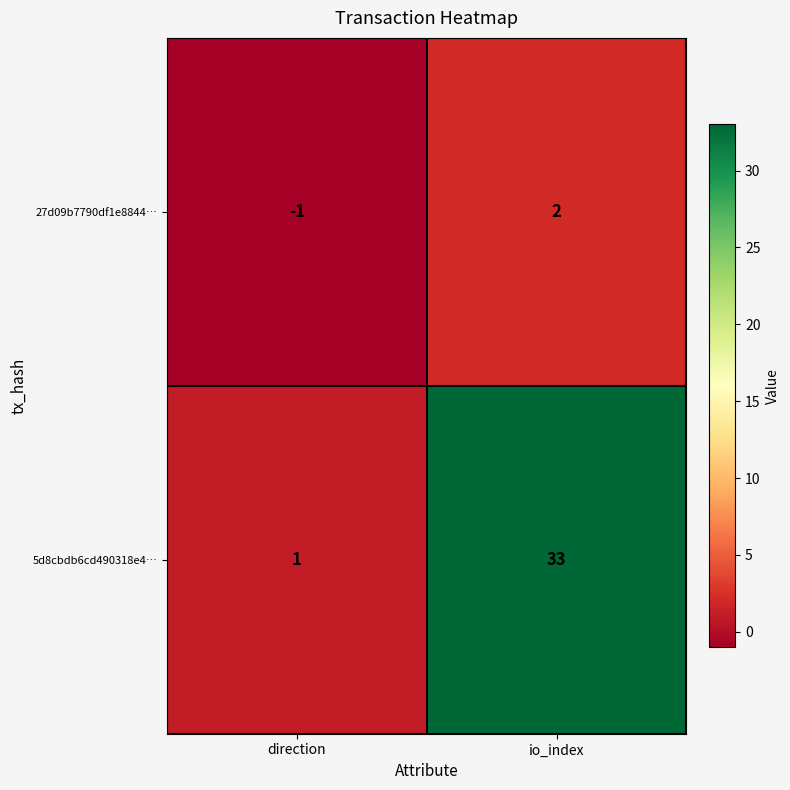

What is the total value across all series at io_index?

35